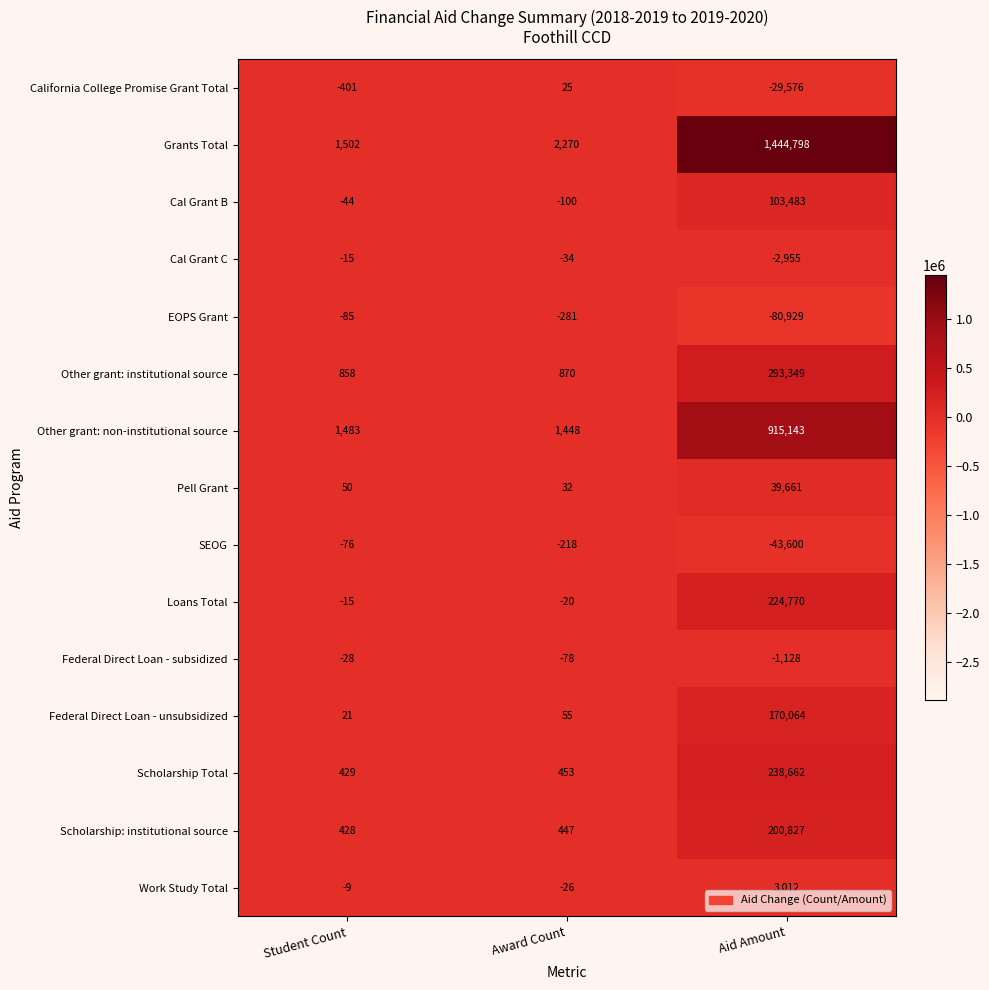

At which label does Loans Total first exceed -15?

Aid Amount